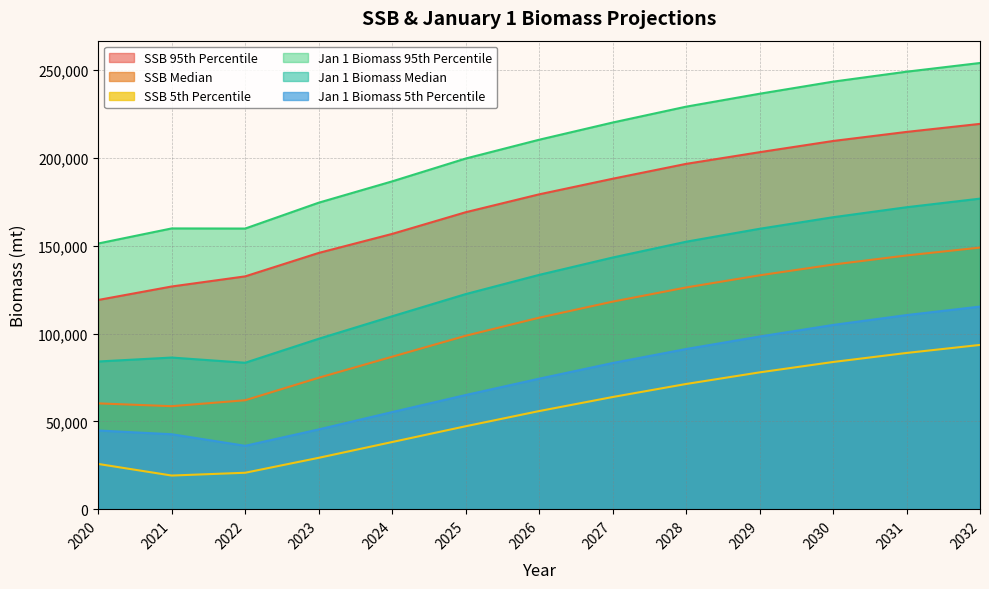

How many values in the SSB 5th Percentile series are below 55904?

6